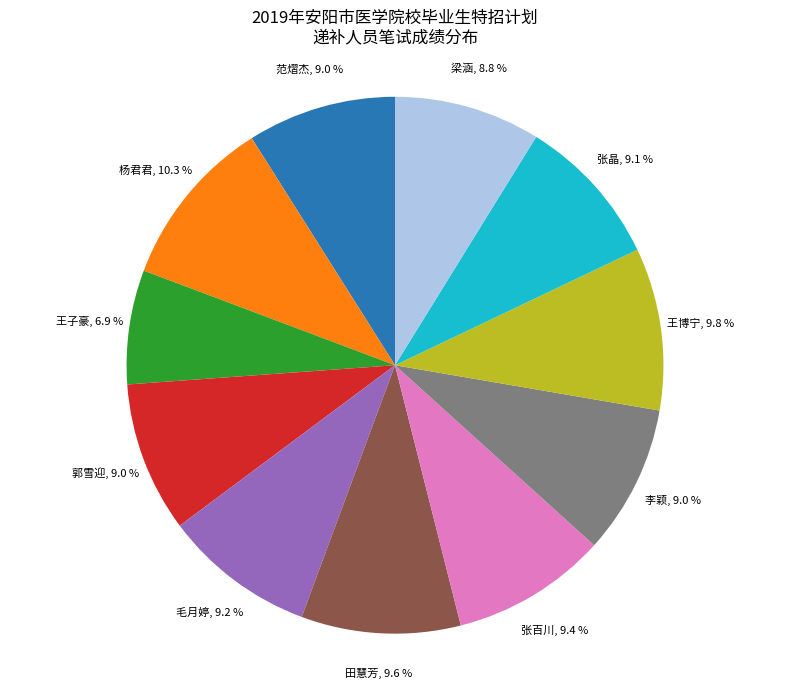

The 郭雪迎 slice represents 9% of the pie. True or false?

True